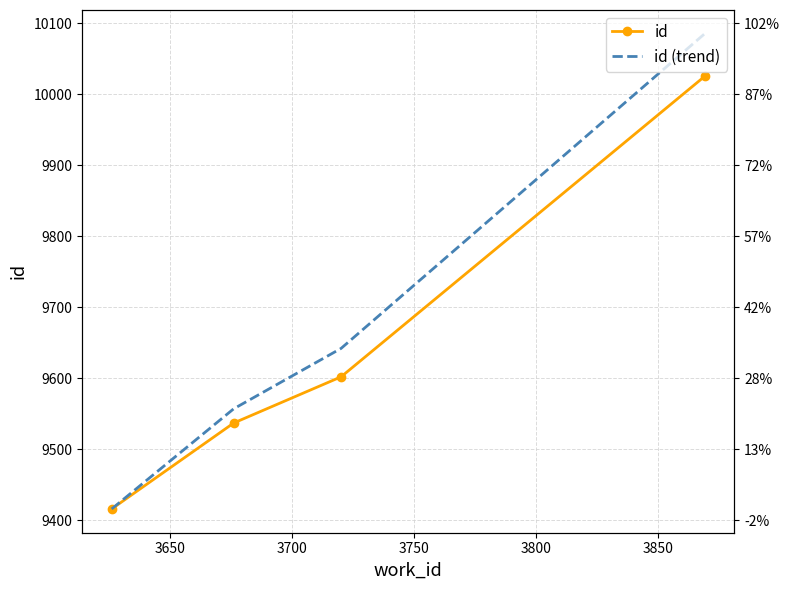

What is the average value of the id (trend) series?

9675